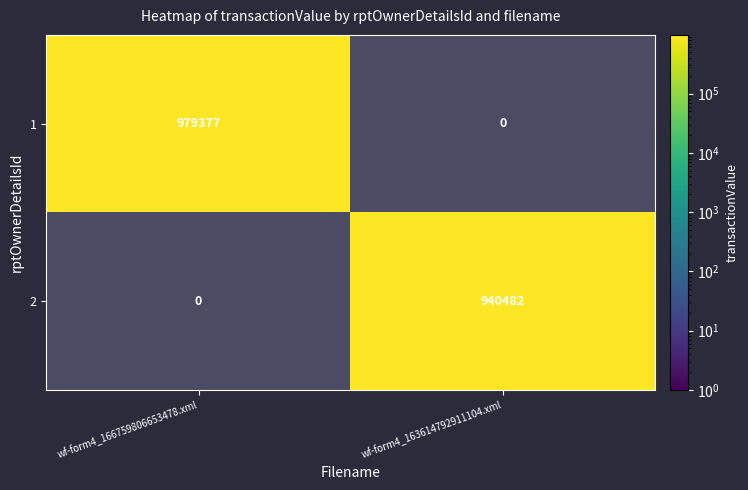

List the series in order of their overall mean, highest first.

1, 2